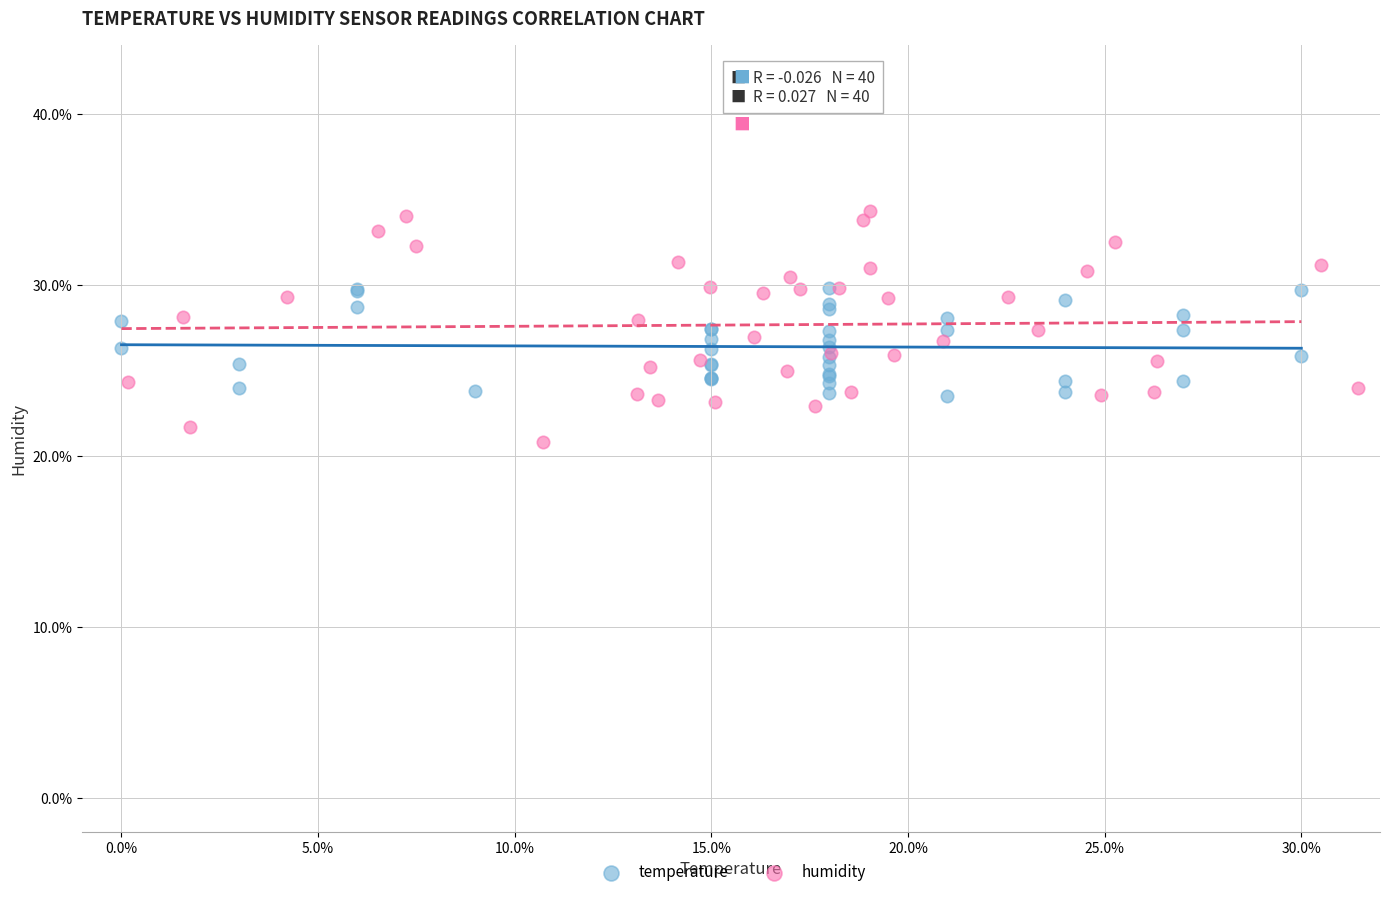

Which series has the largest Y range (max minus min)?

humidity